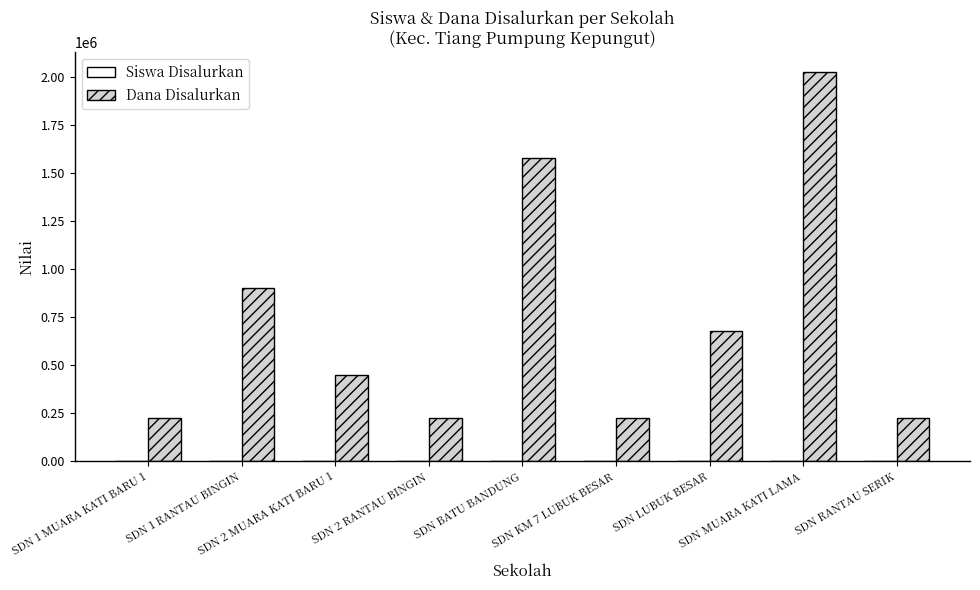

What is the approximate value of Dana Disalurkan at SDN 1 MUARA KATI BARU 1, to the nearest 50?

225000